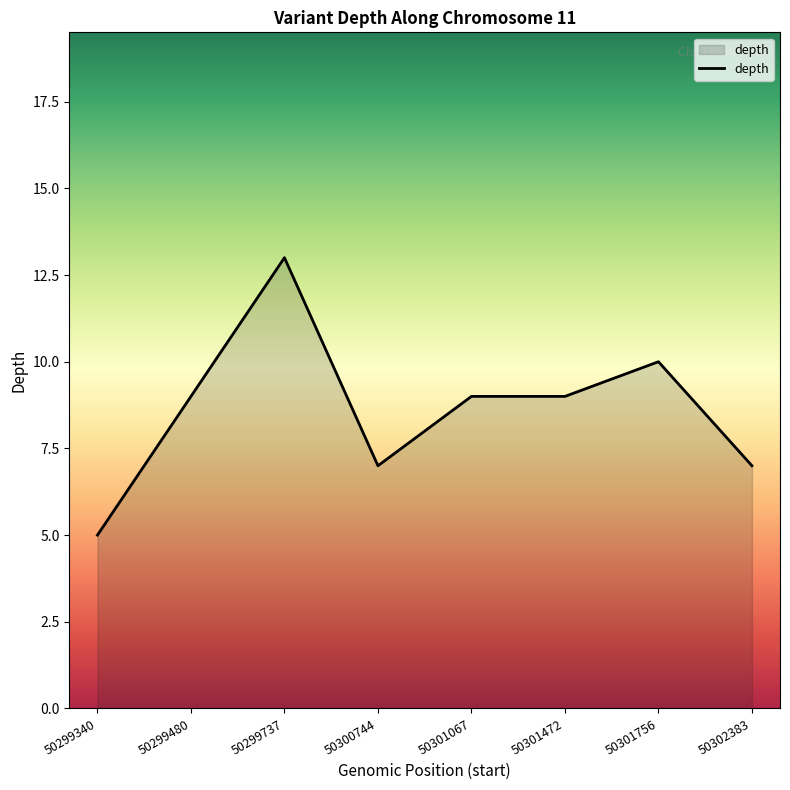

Approximately how many times larger is the value at 50302383 compared to 50299340?

1.4